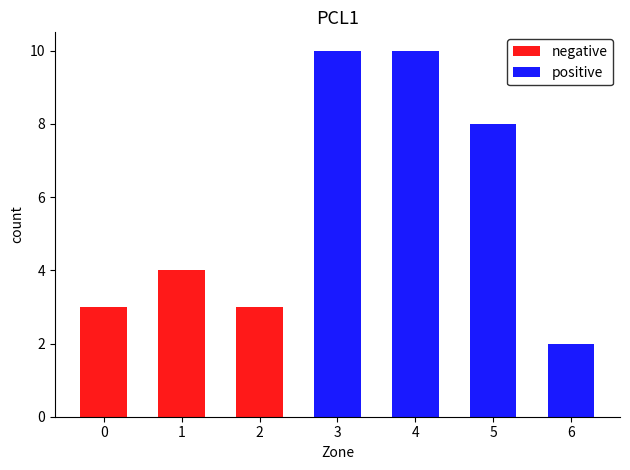

What is the average value of the positive series?

4